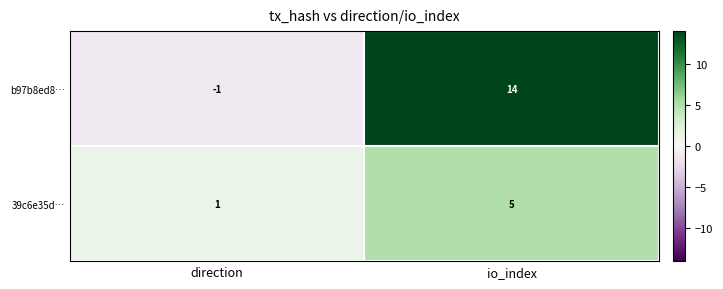

What is the sum of all b97b8ed8… values?

13